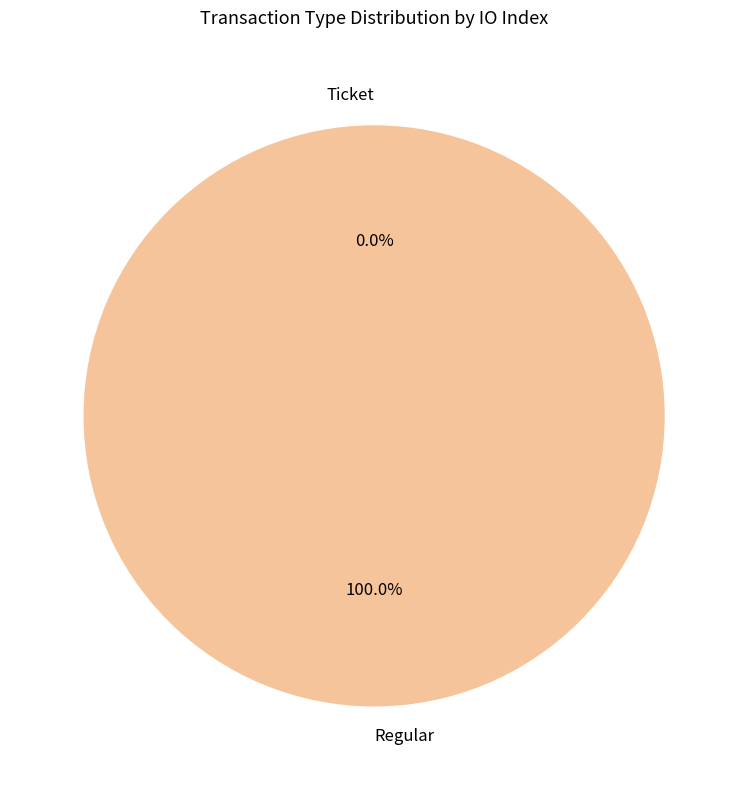

Rank the categories by value from lowest to highest.

Ticket, Regular